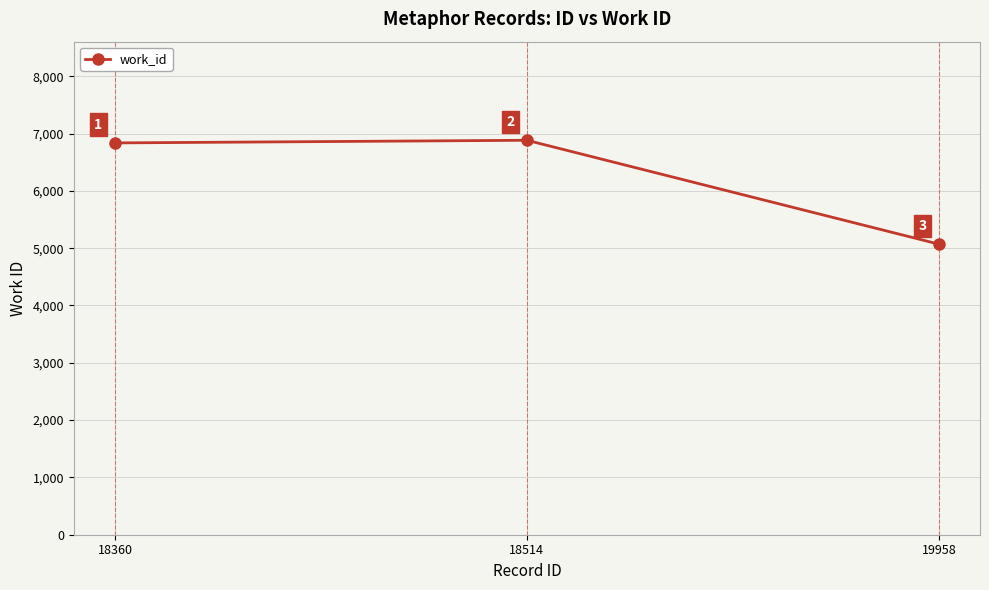

The value at 18514 is 11435. True or false?

False